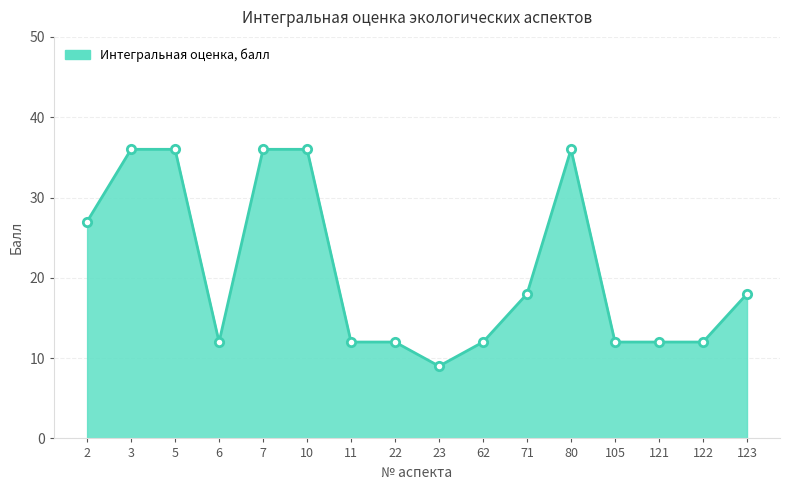

The chart shows a value of 36 at 7. True or false?

True